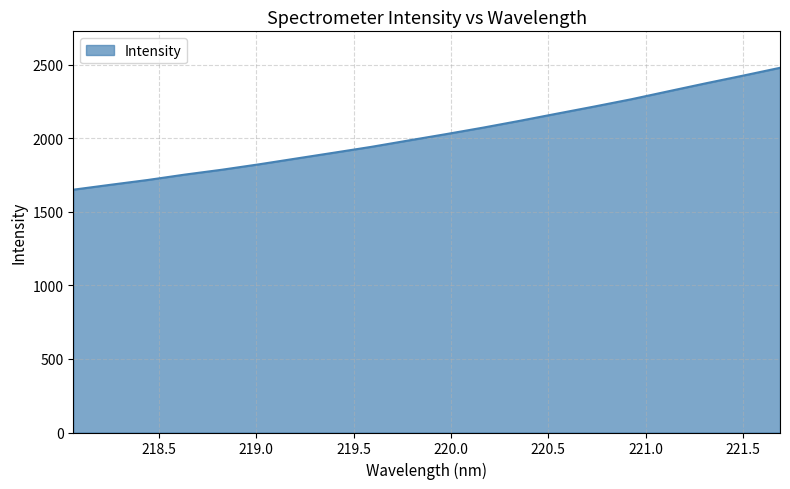

What is the greatest value displayed?

2480.5